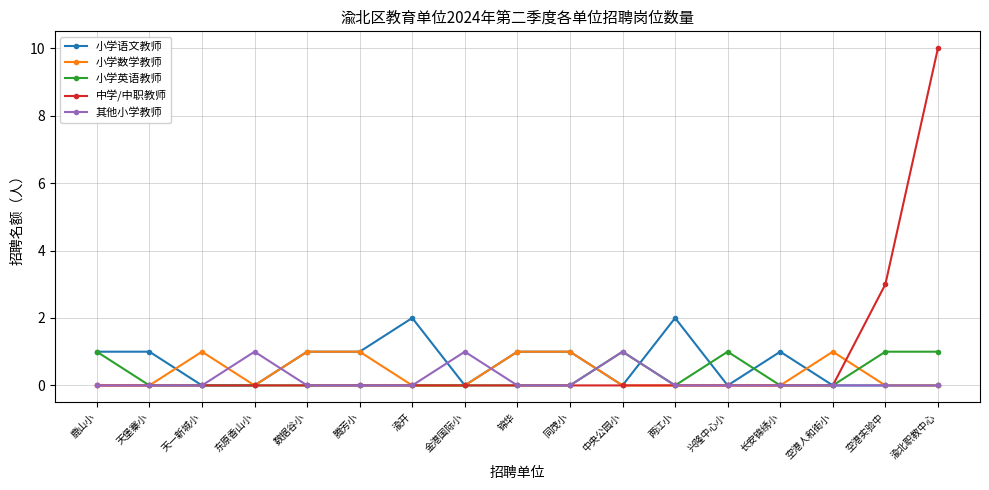

True or false: 小学语文教师 has more than 2 points higher than both neighbors.

True